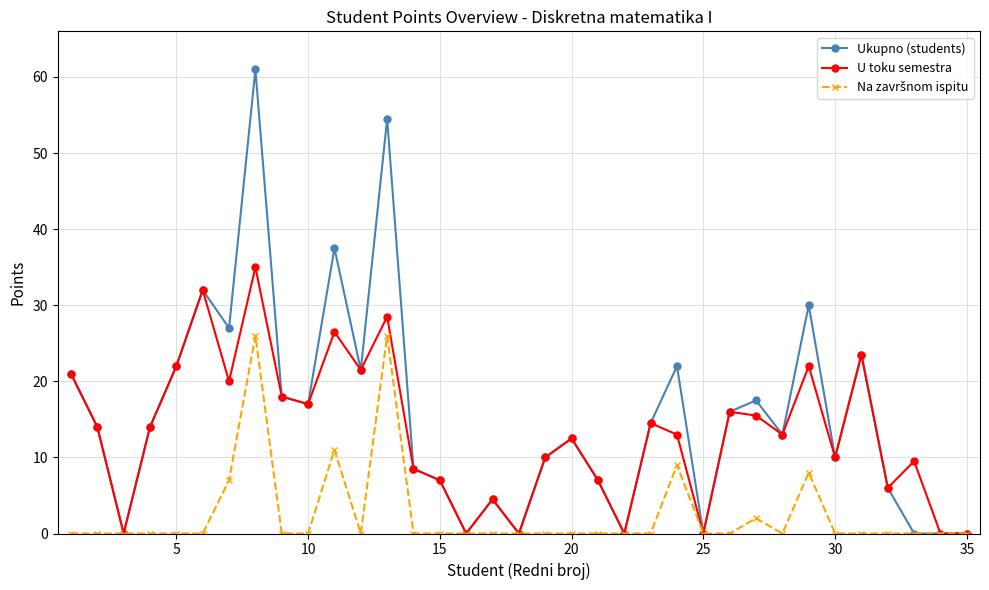

How many interior local peaks does the U toku semestra series have?

11